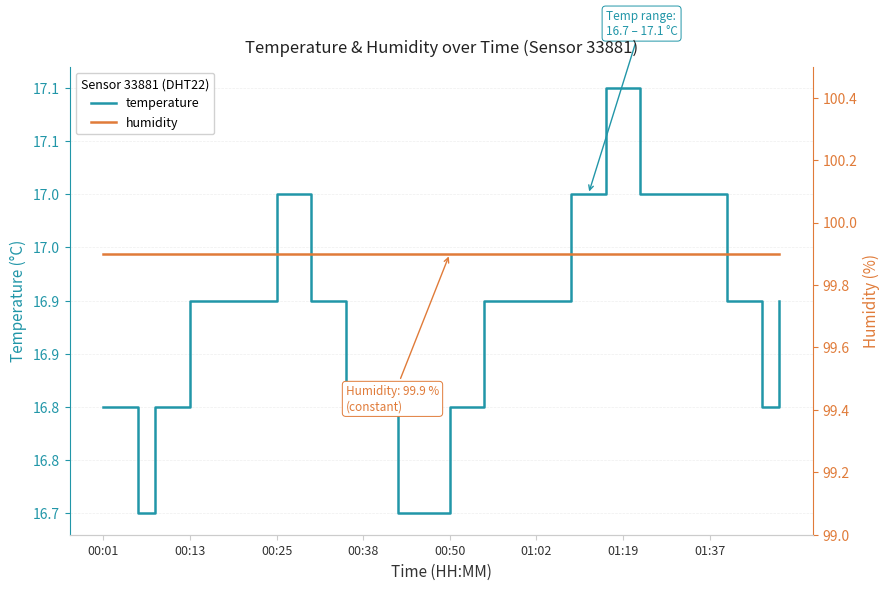

True or false: humidity and temperature cross at least once.

False